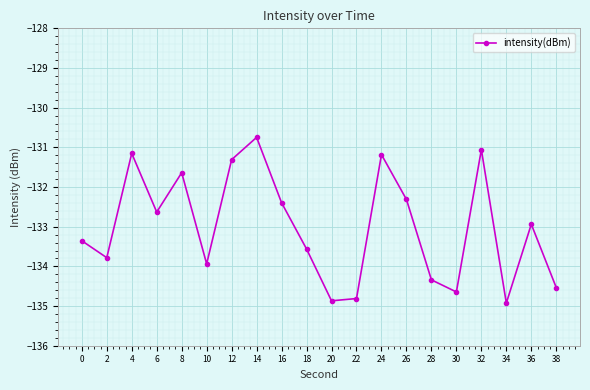

What is the sum of all values?

-2660.1